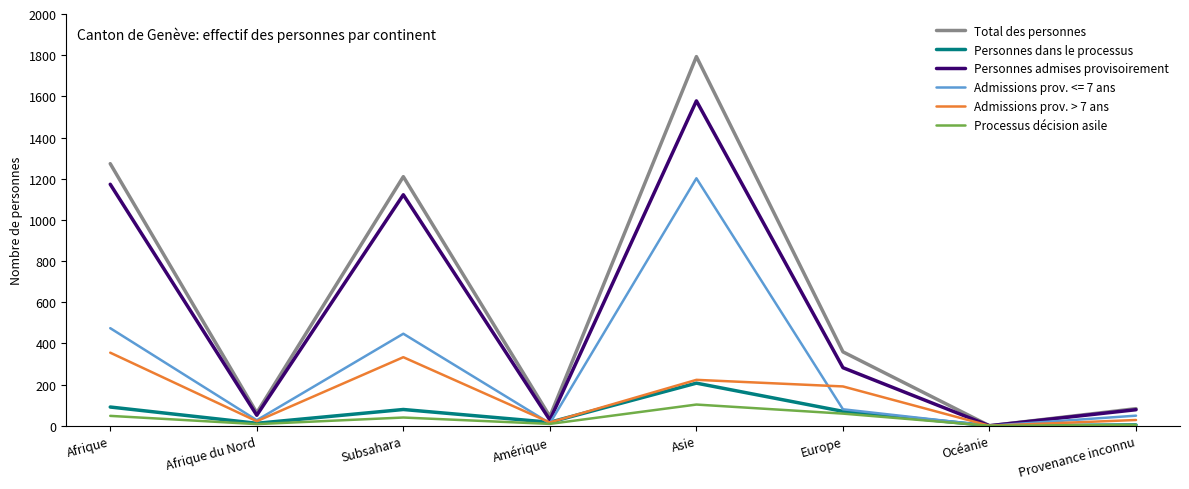

True or false: Processus décision asile has a value of 163 at Asie.

False